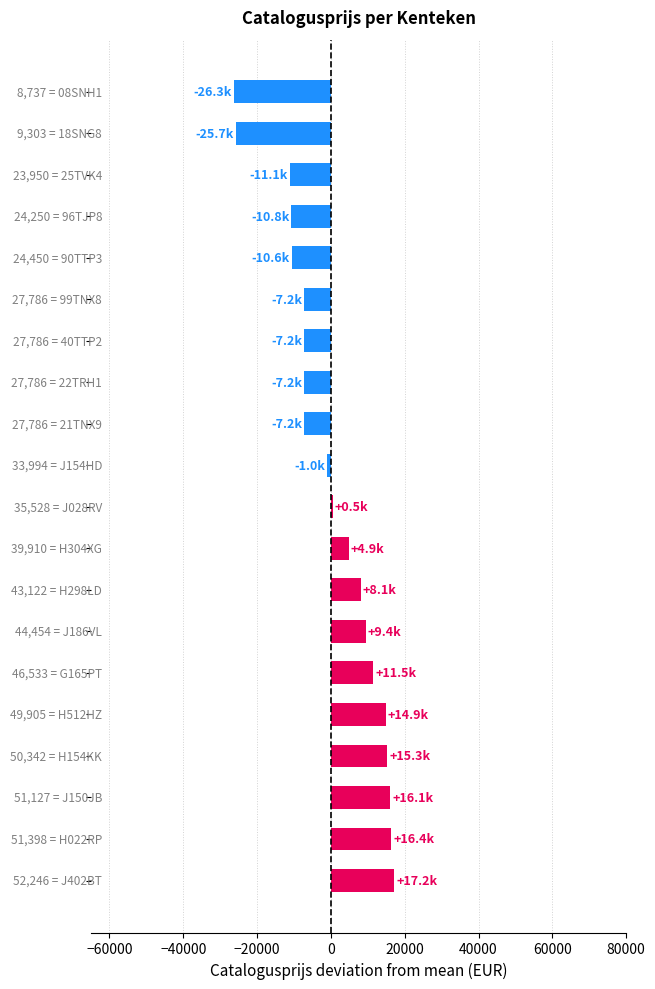

What is the difference between the maximum and minimum values?

43509.0